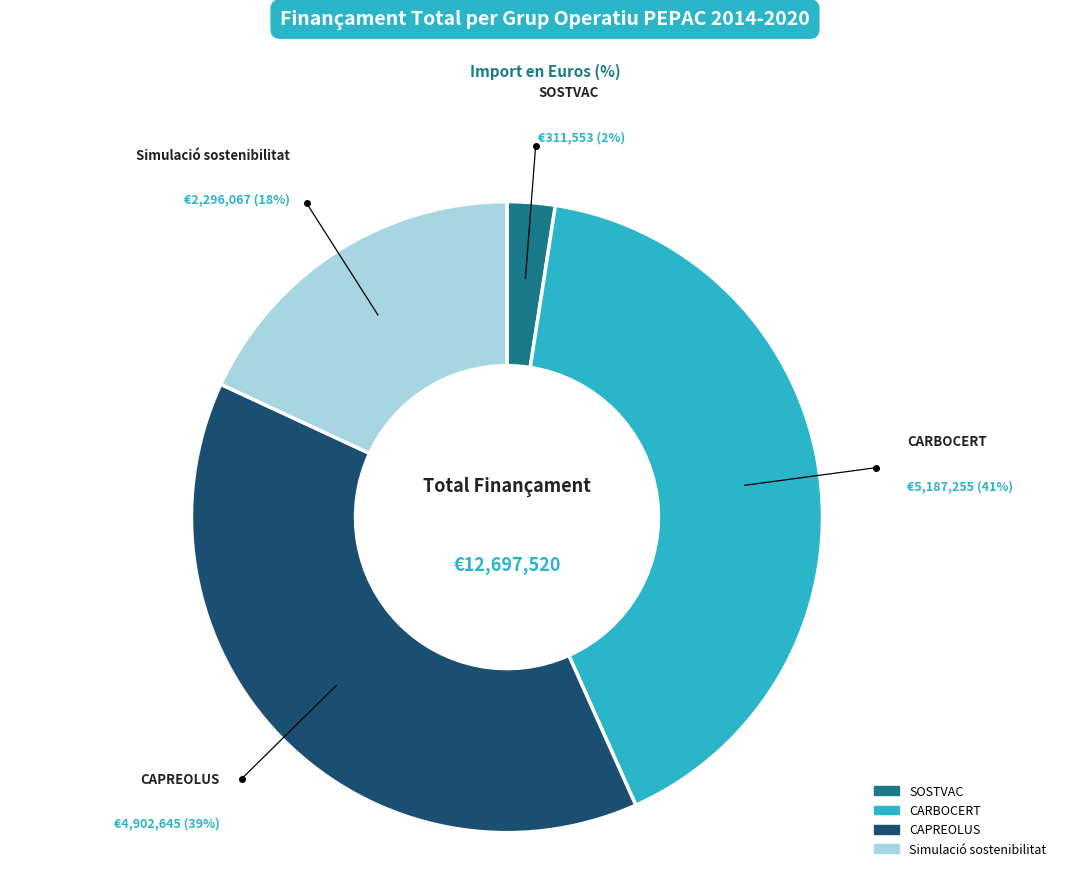

Which slice is the largest?

CARBOCERT